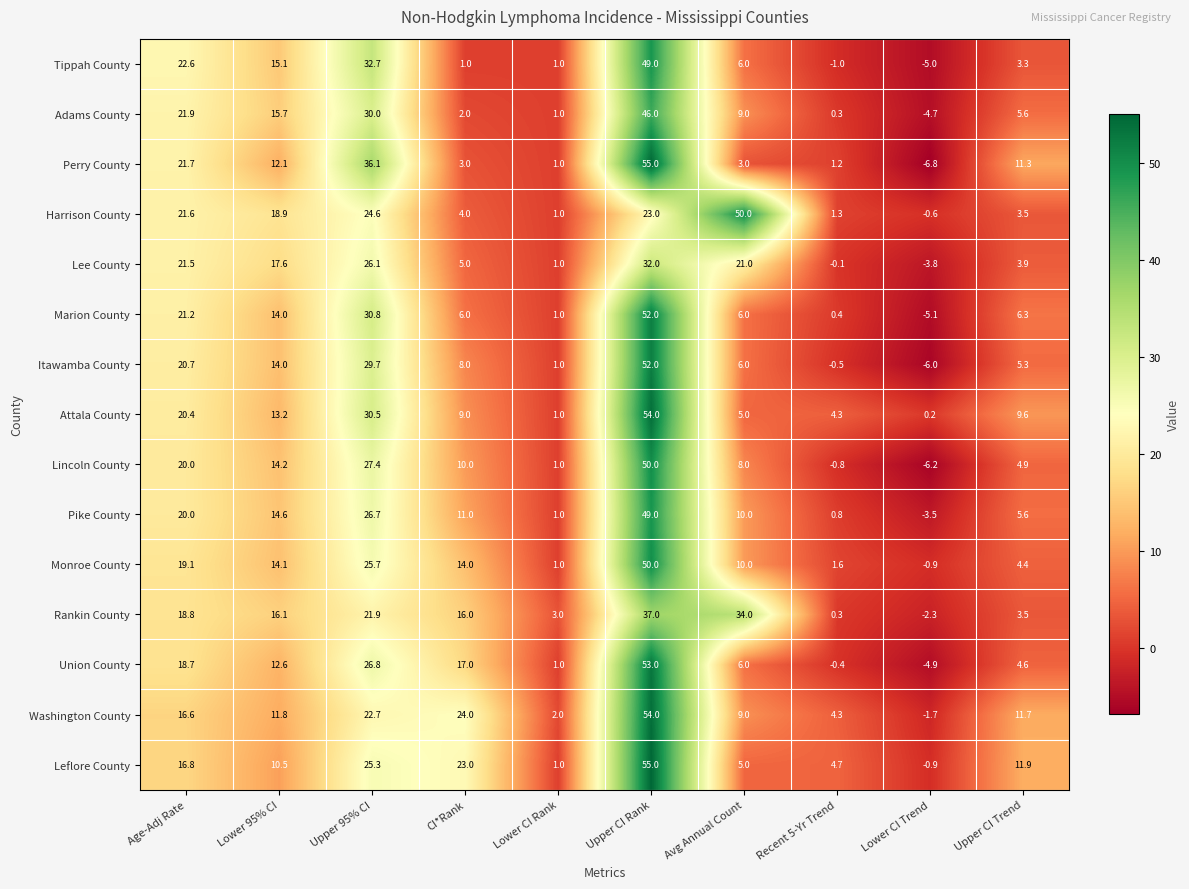

Which series changed the most between Upper 95% CI and Lower CI Trend?

Perry County